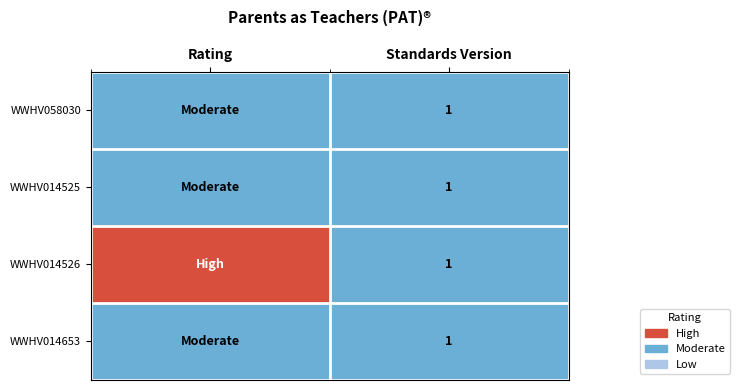

The WWHV014526 series shows 2 at Standards Version. True or false?

False